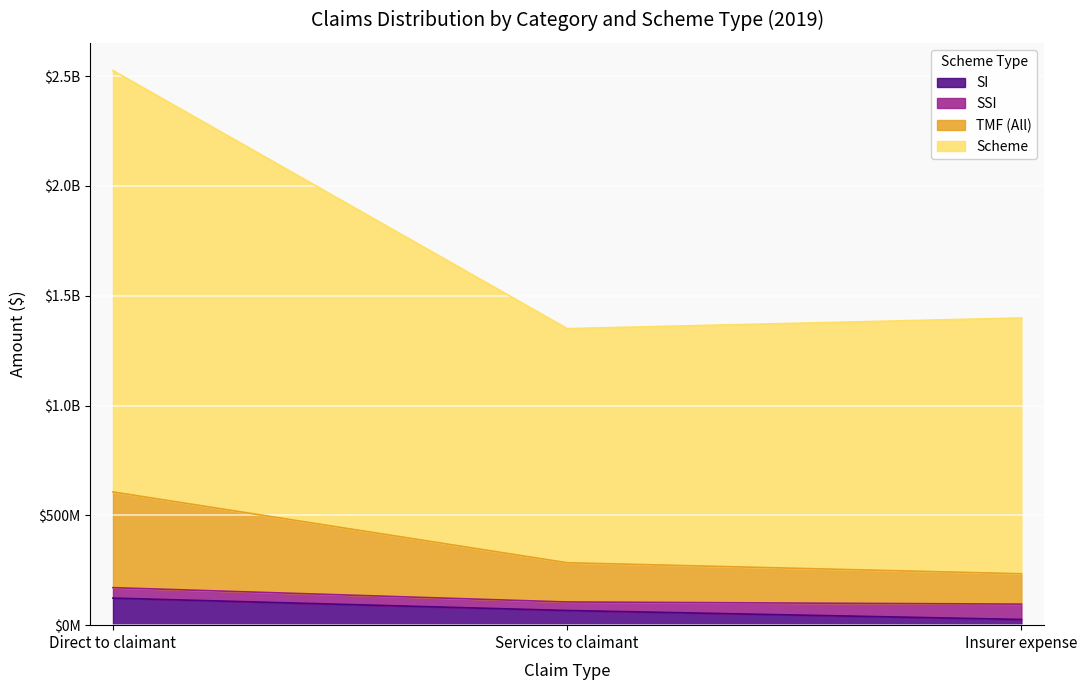

Is the value of SI at Insurer expense greater than the value of TMF (All) at Insurer expense?

No